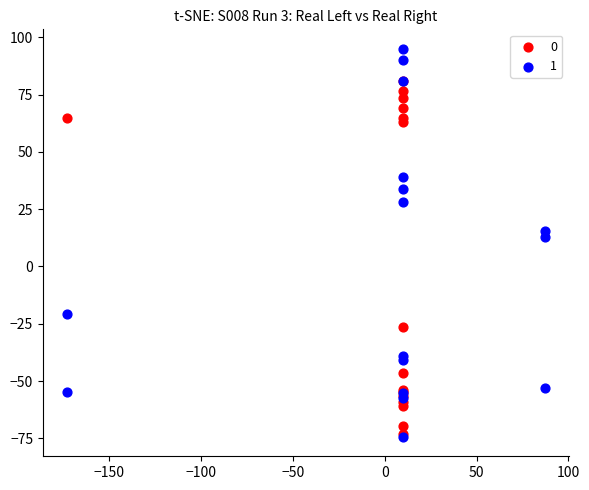

What are all the series names shown in the legend?

0, 1